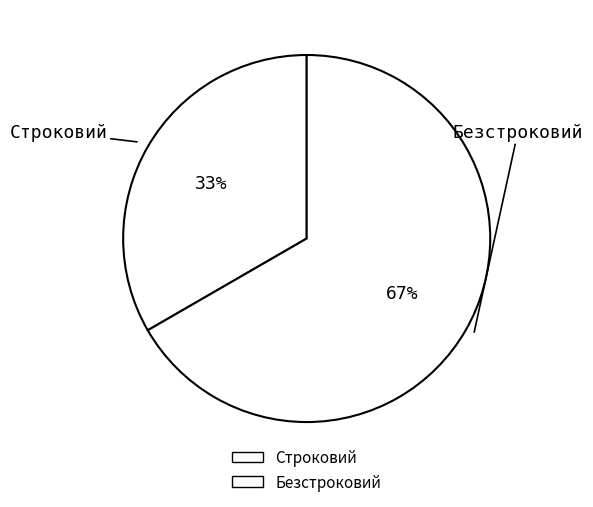

To the nearest percent, what is the combined percentage of Строковий and Безстроковий?

100%